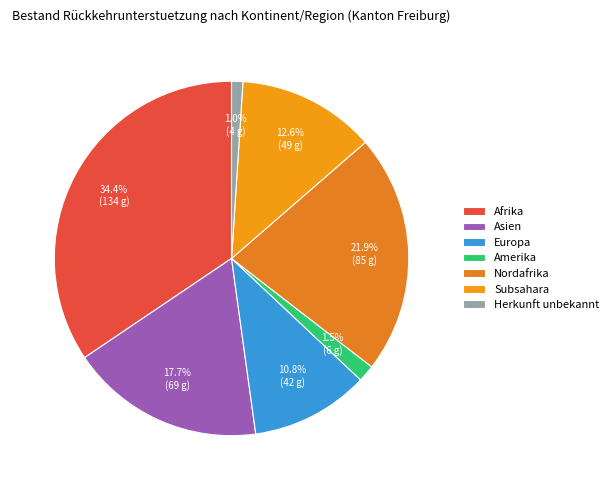

Approximately how many times larger is the value at Afrika compared to Subsahara?

2.7